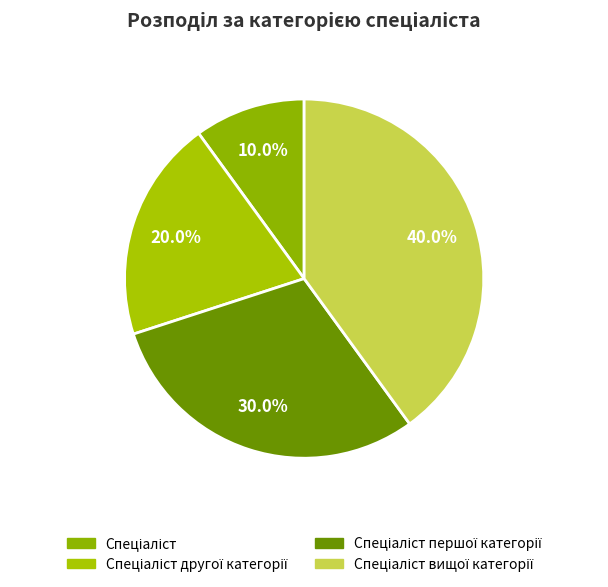

True or false: Спеціаліст accounts for 2% of the total.

False